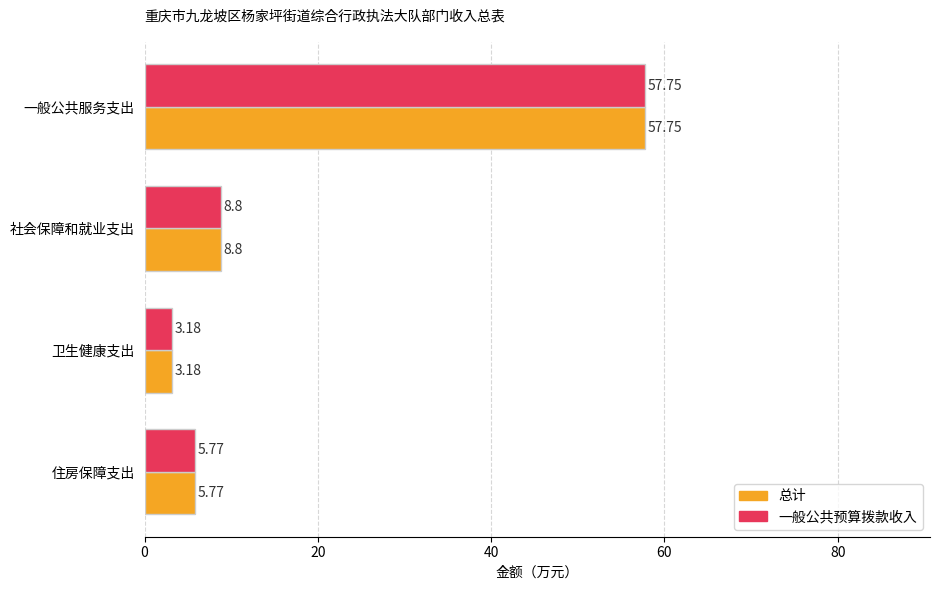

List the labels in order of 总计 value, largest first.

一般公共服务支出, 社会保障和就业支出, 住房保障支出, 卫生健康支出